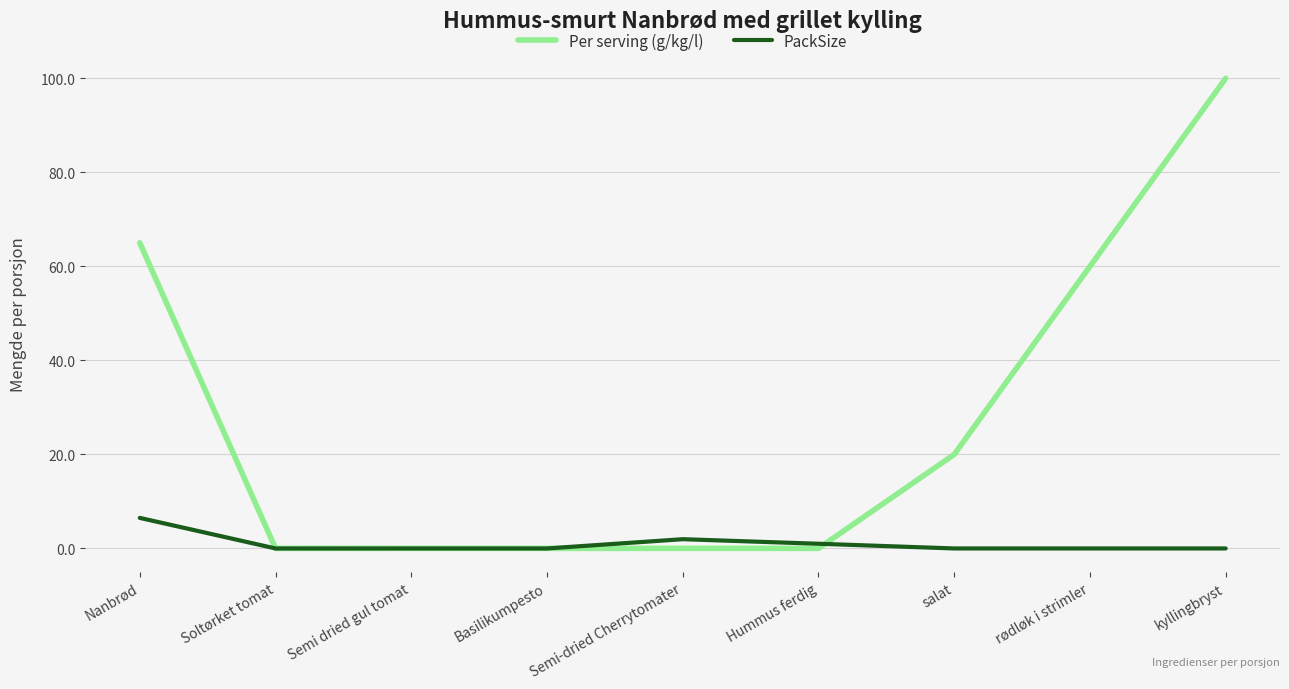

What is the average value of the Per serving (g/kg/l) series?

27.2